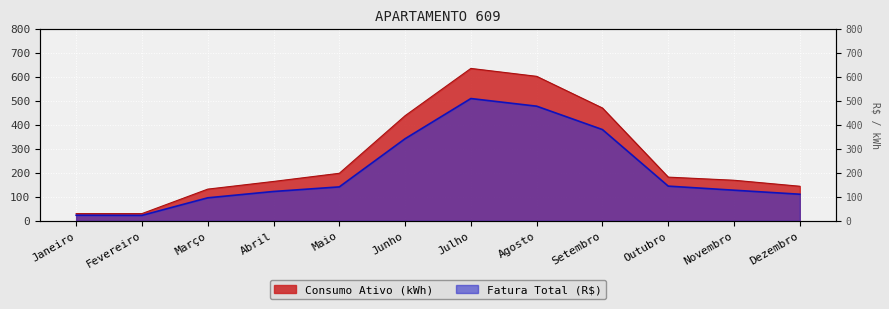

Rank the series by their average value, from lowest to highest.

Fatura Total (R$), Consumo Ativo (kWh)